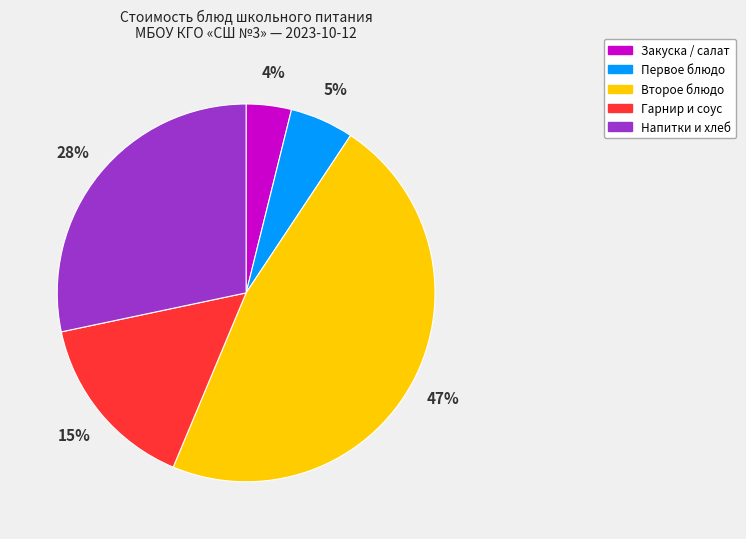

To the nearest percent, what is the difference between the largest and smallest slice percentages?

43%